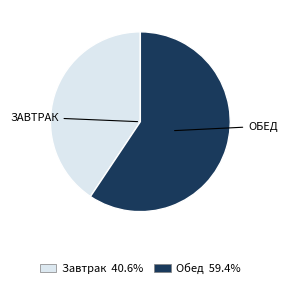

Is there a majority slice in this chart?

Yes